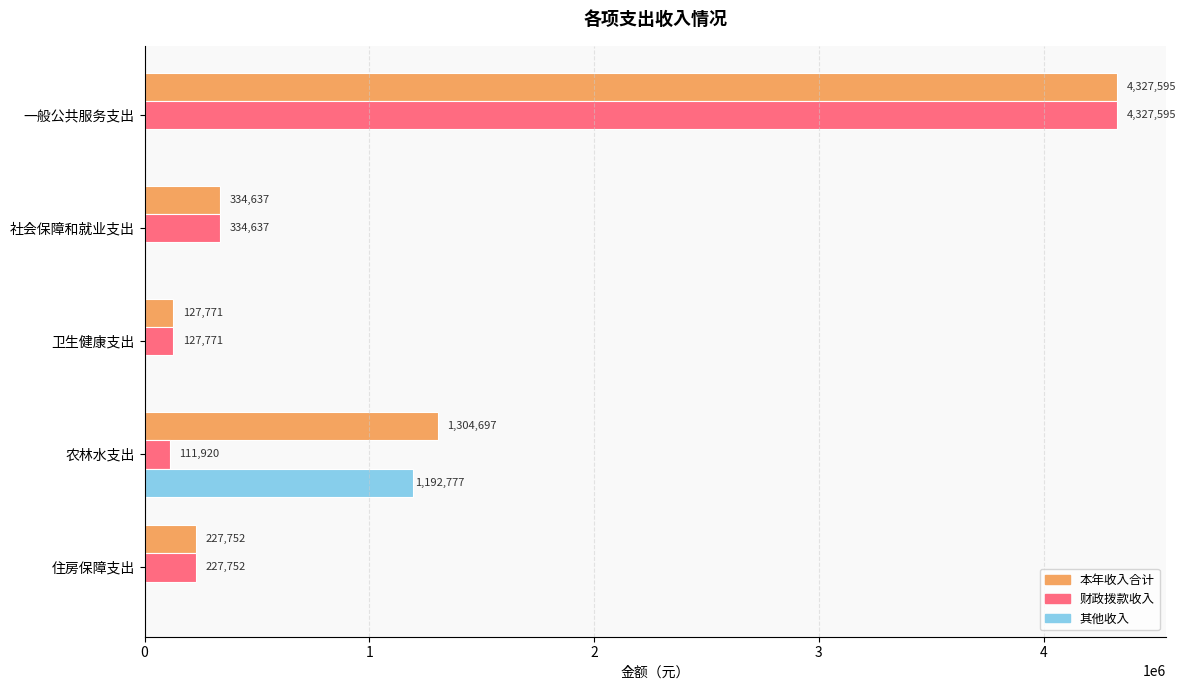

What is the sum of all 财政拨款收入 values?

5129675.9